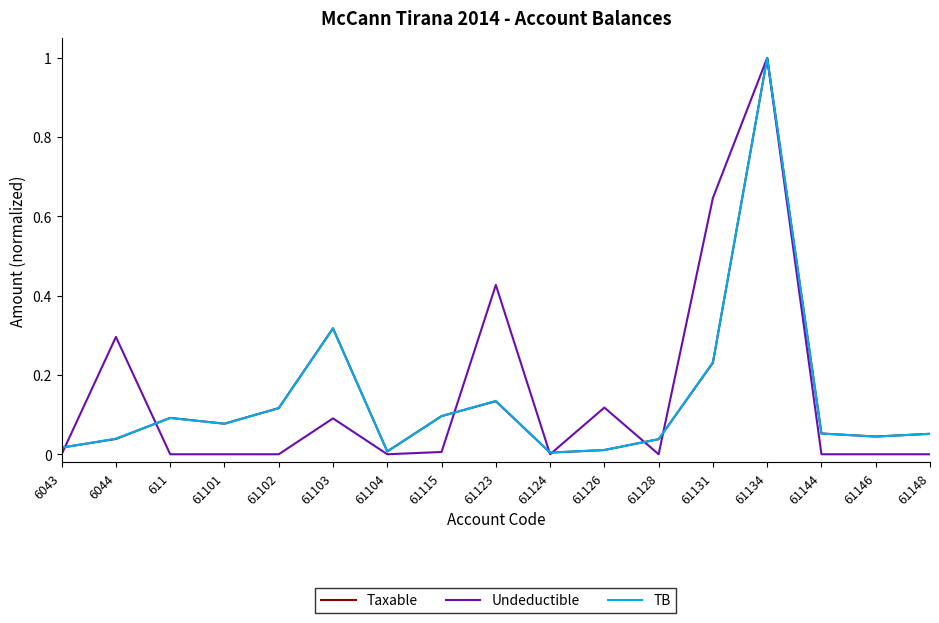

Which series has the largest range (max minus min)?

Undeductible